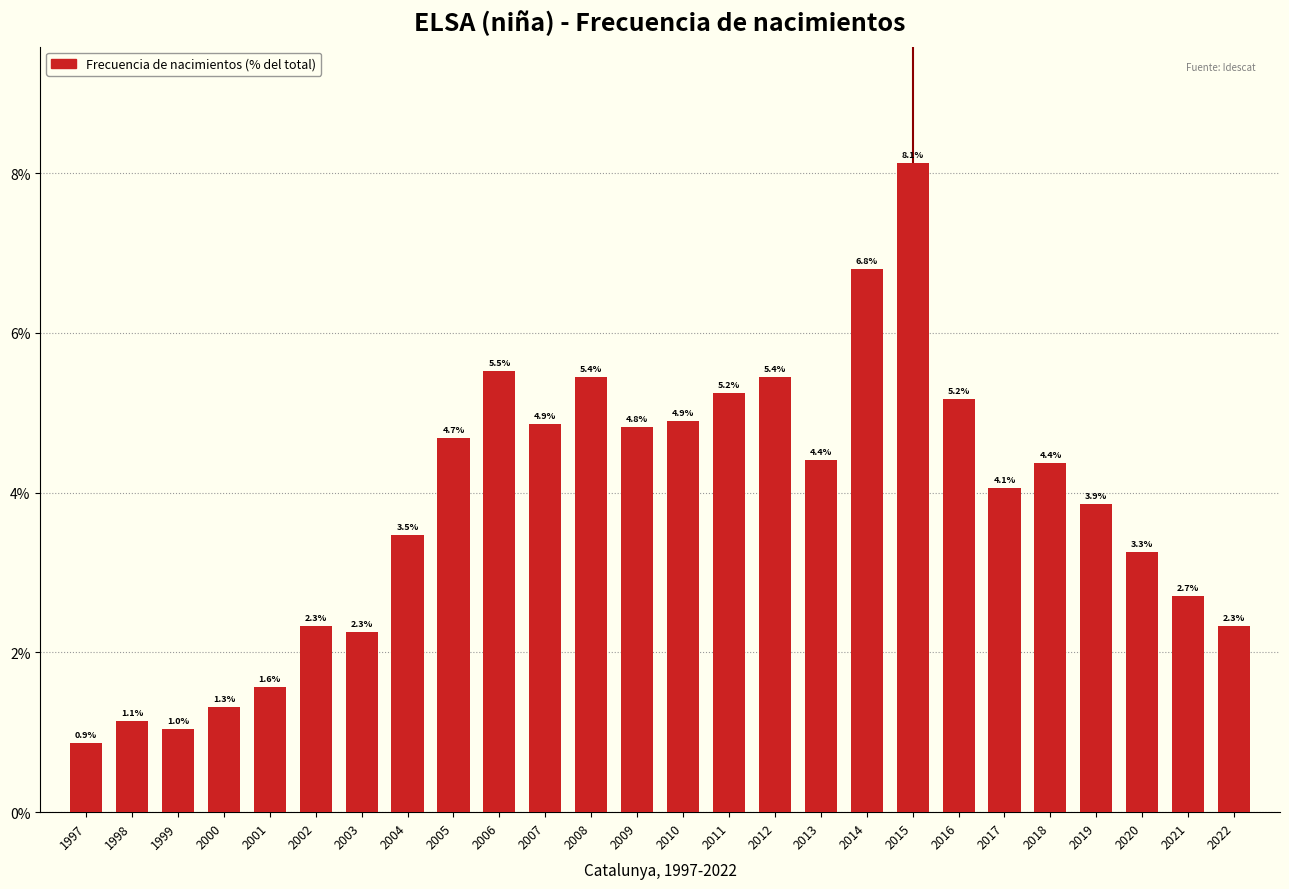

Reading right to left, extract all data points from this chart.

2022=2.3	2021=2.7	2020=3.3	2019=3.9	2018=4.4	2017=4.1	2016=5.2	2015=8.1	2014=6.8	2013=4.4	2012=5.4	2011=5.2	2010=4.9	2009=4.8	2008=5.4	2007=4.9	2006=5.5	2005=4.7	2004=3.5	2003=2.3	2002=2.3	2001=1.6	2000=1.3	1999=1.0	1998=1.1	1997=0.9